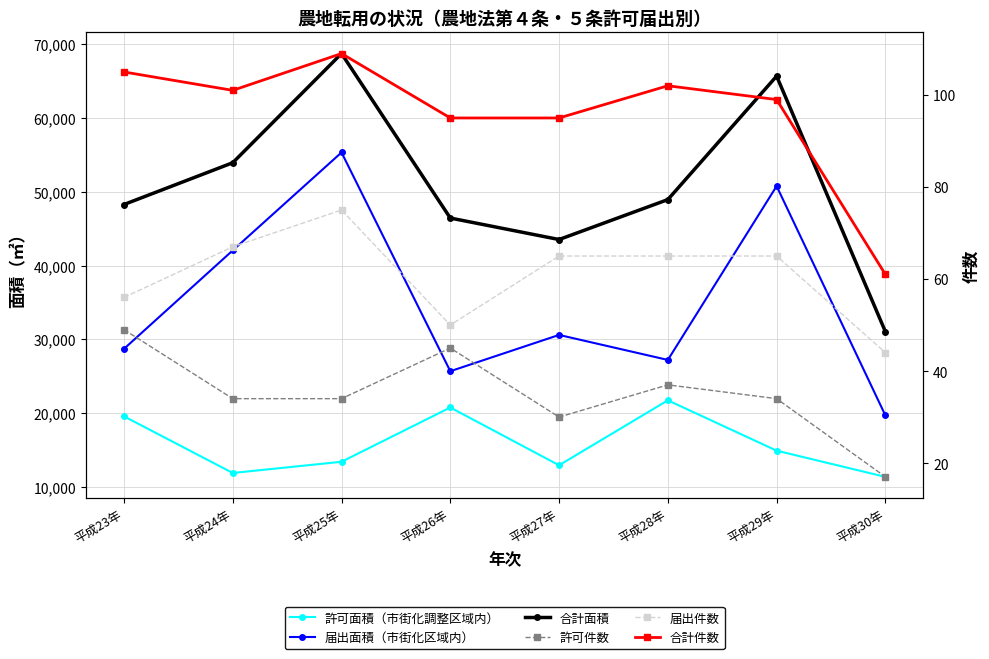

What are all the series names shown in the legend?

許可面積（市街化調整区域内）, 届出面積（市街化区域内）, 合計面積, 許可件数, 届出件数, 合計件数